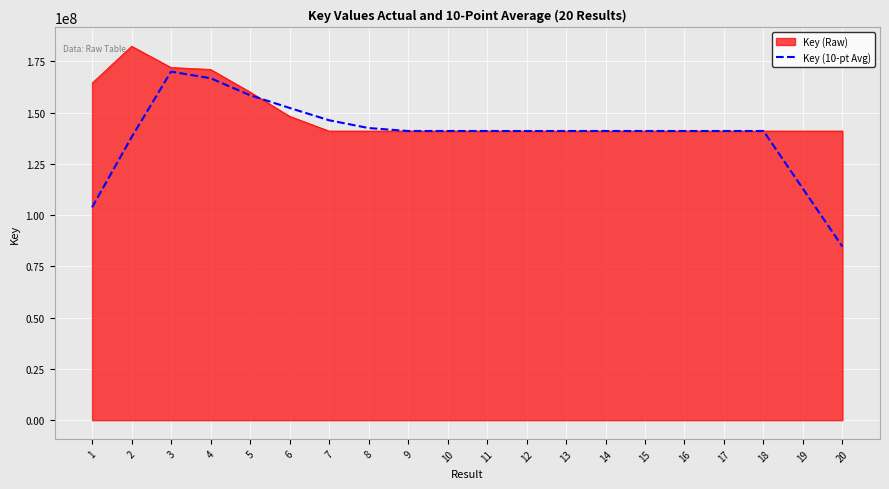

The value of Key (Raw) at 15 is 35013981.7. True or false?

False